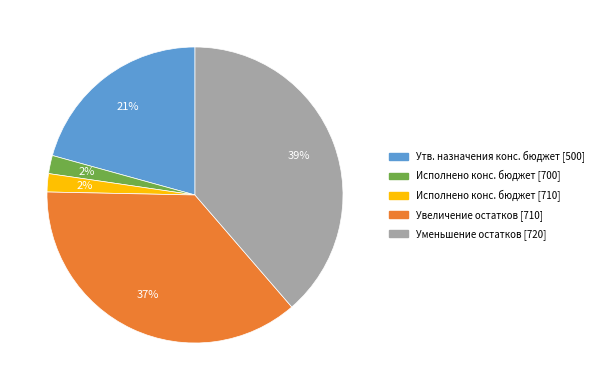

To the nearest percent, what is the difference between the largest and smallest slice percentages?

37%